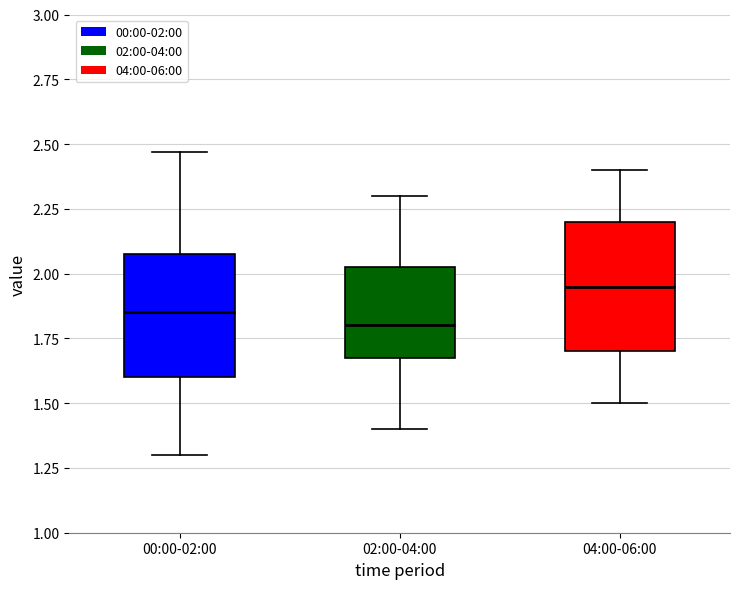

Which box has the highest median line?

04:00-06:00